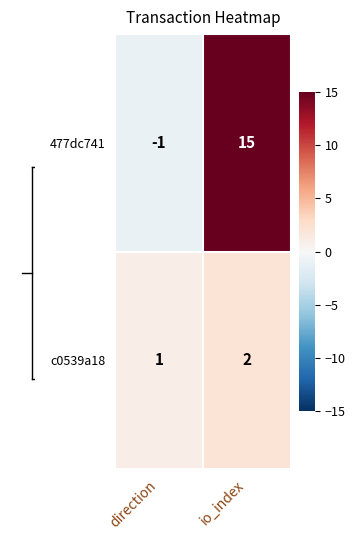

At which category is the sum across all series the highest?

io_index